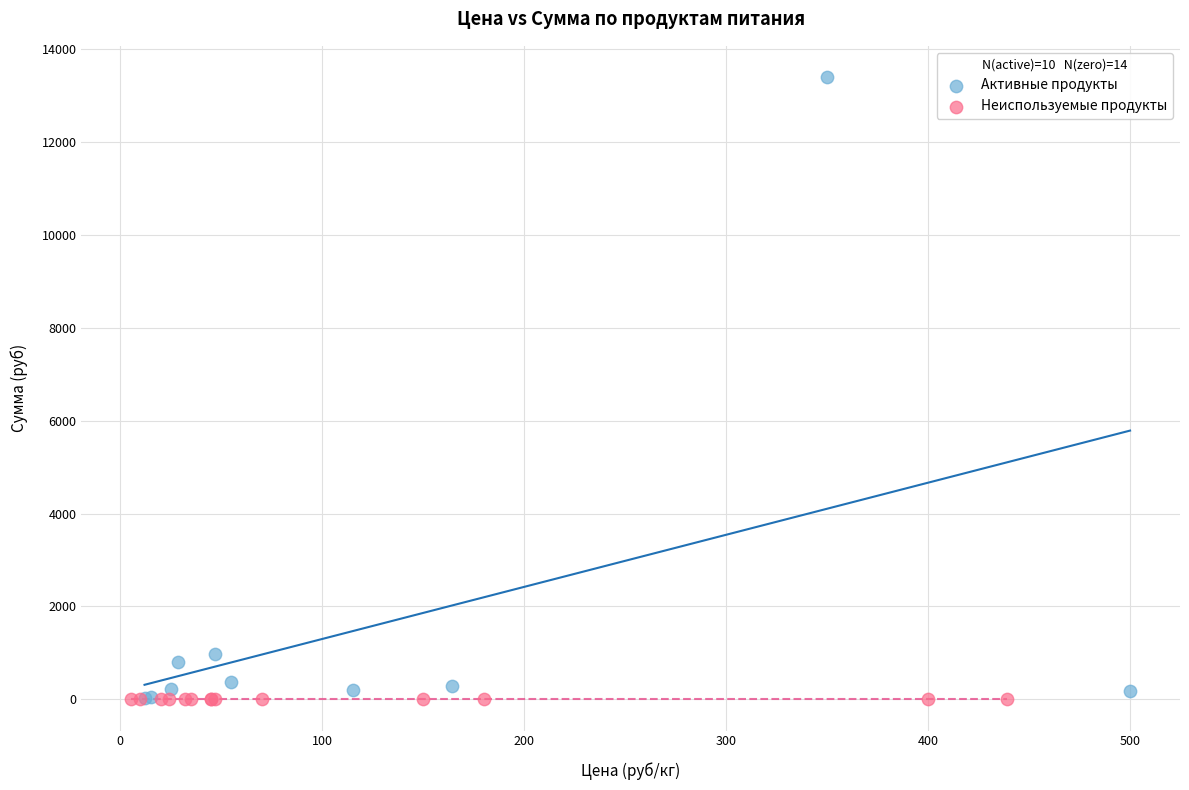

Which series contains the highest Y value?

Активные продукты